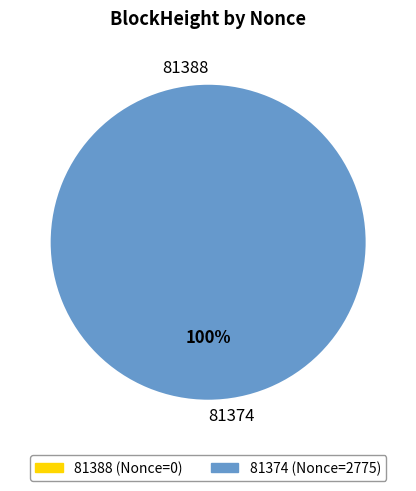

How many segments does this pie chart have?

2